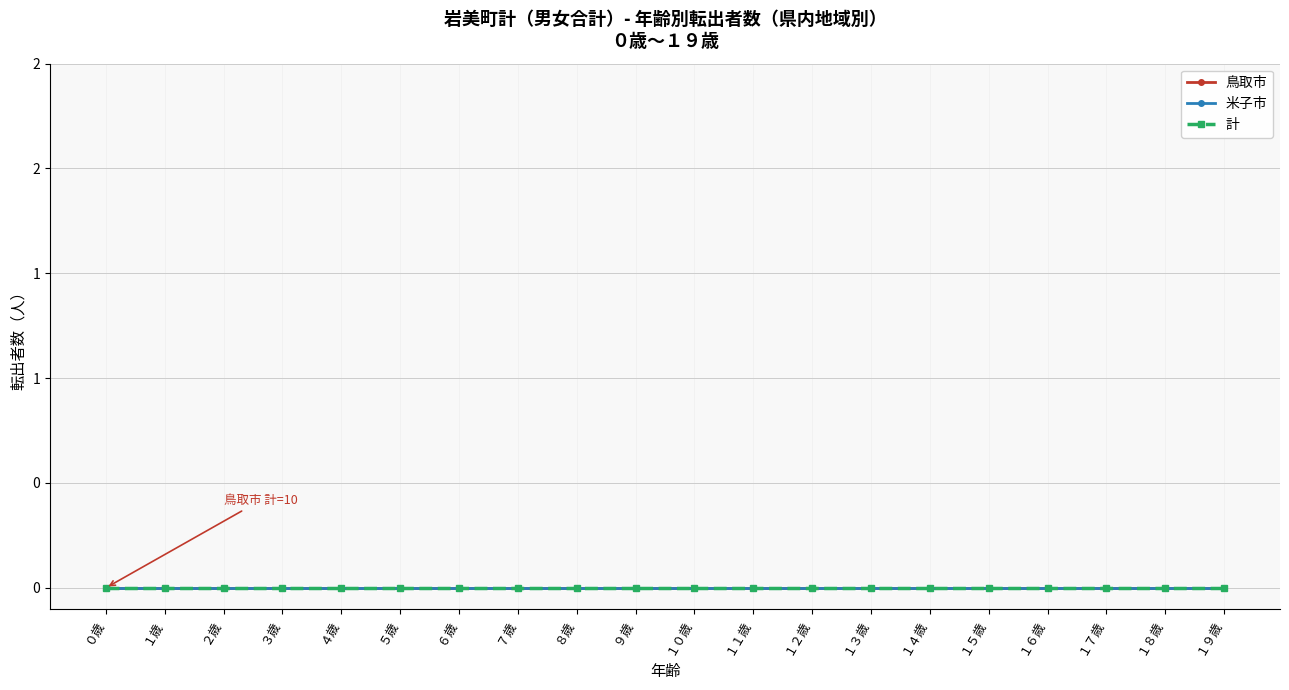

Which series has the largest range (max minus min)?

計